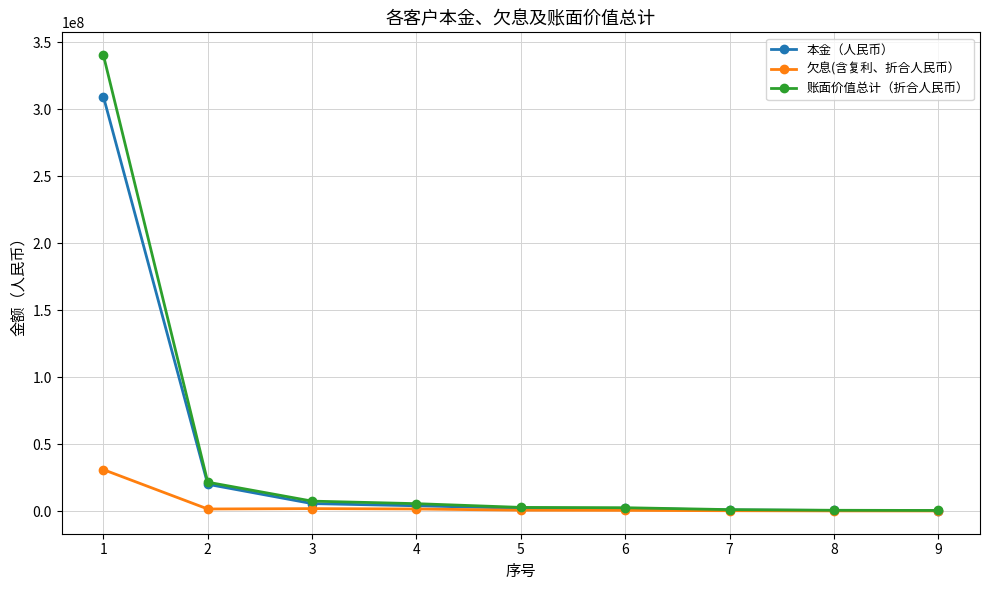

What is the smallest value displayed?

113572.2